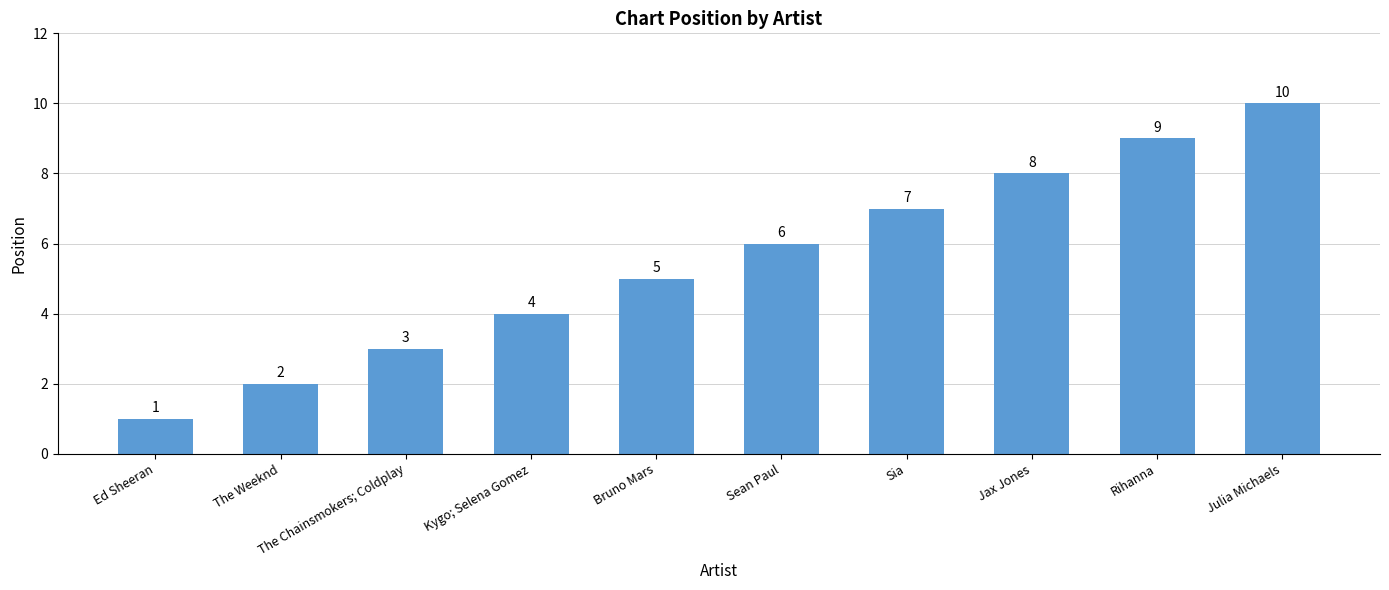

Reading right to left, list all the values displayed in this chart.

Julia Michaels=10	Rihanna=9	Jax Jones=8	Sia=7	Sean Paul=6	Bruno Mars=5	Kygo; Selena Gomez=4	The Chainsmokers; Coldplay=3	The Weeknd=2	Ed Sheeran=1